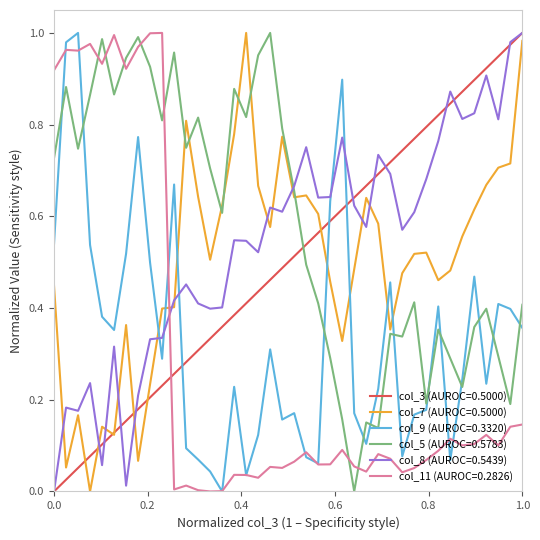

After their last crossing, which series has the higher values: col_5 (AUROC=0.5783) or col_3 (AUROC=0.5000)?

col_3 (AUROC=0.5000)